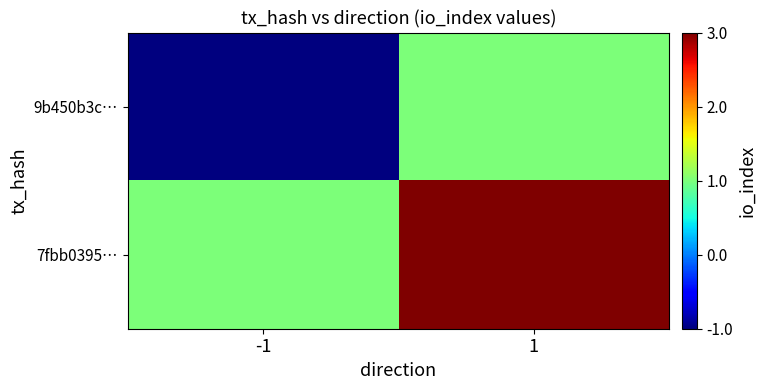

At which category does the chart reach its peak across all series?

1